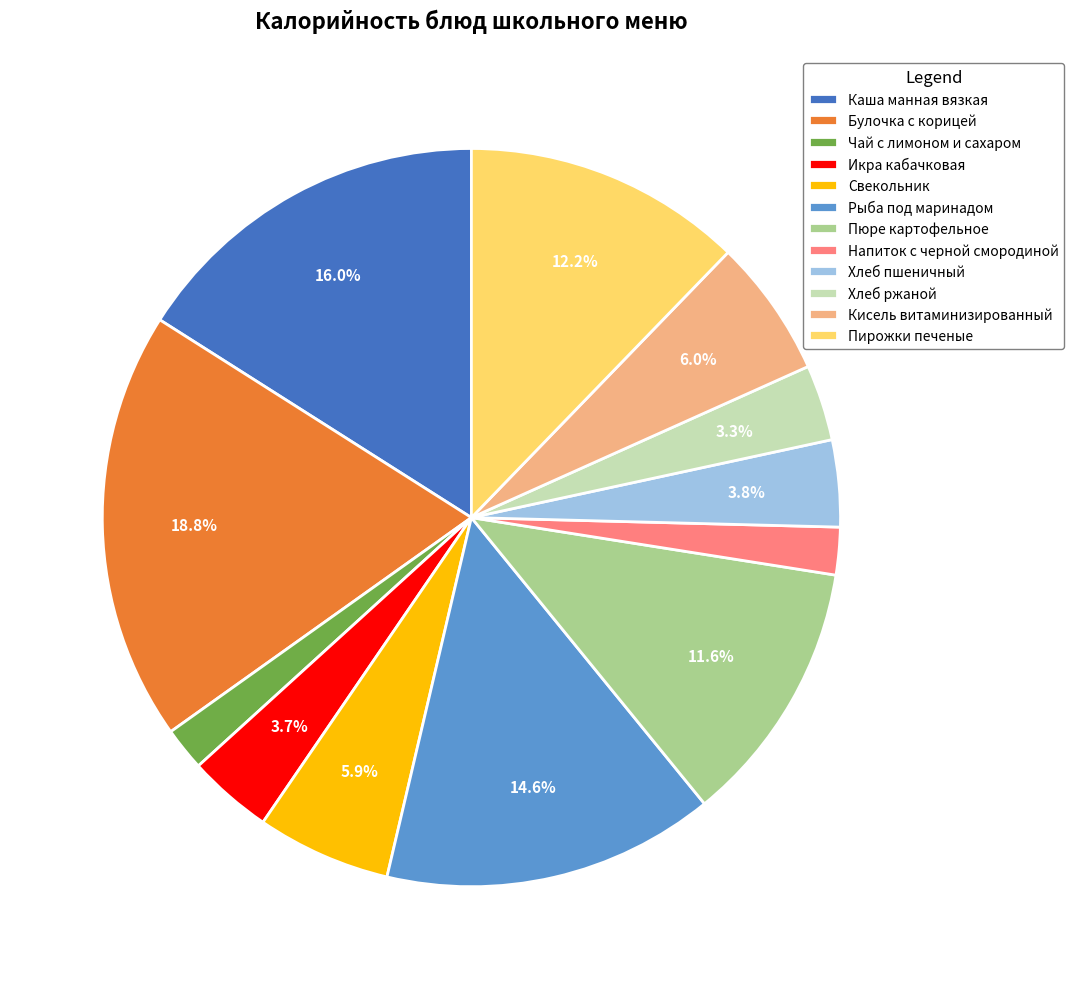

What percentage is NOT represented by Хлеб пшеничный?

96.2%